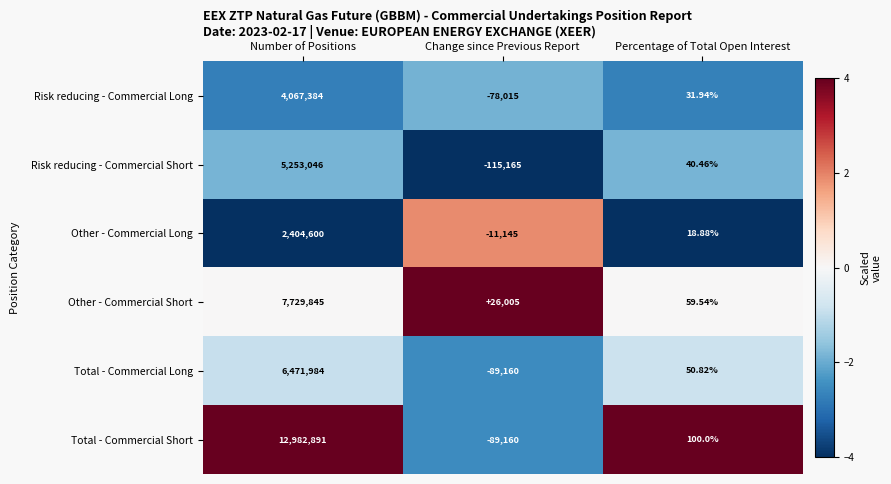

Count the number of data series in this chart.

6